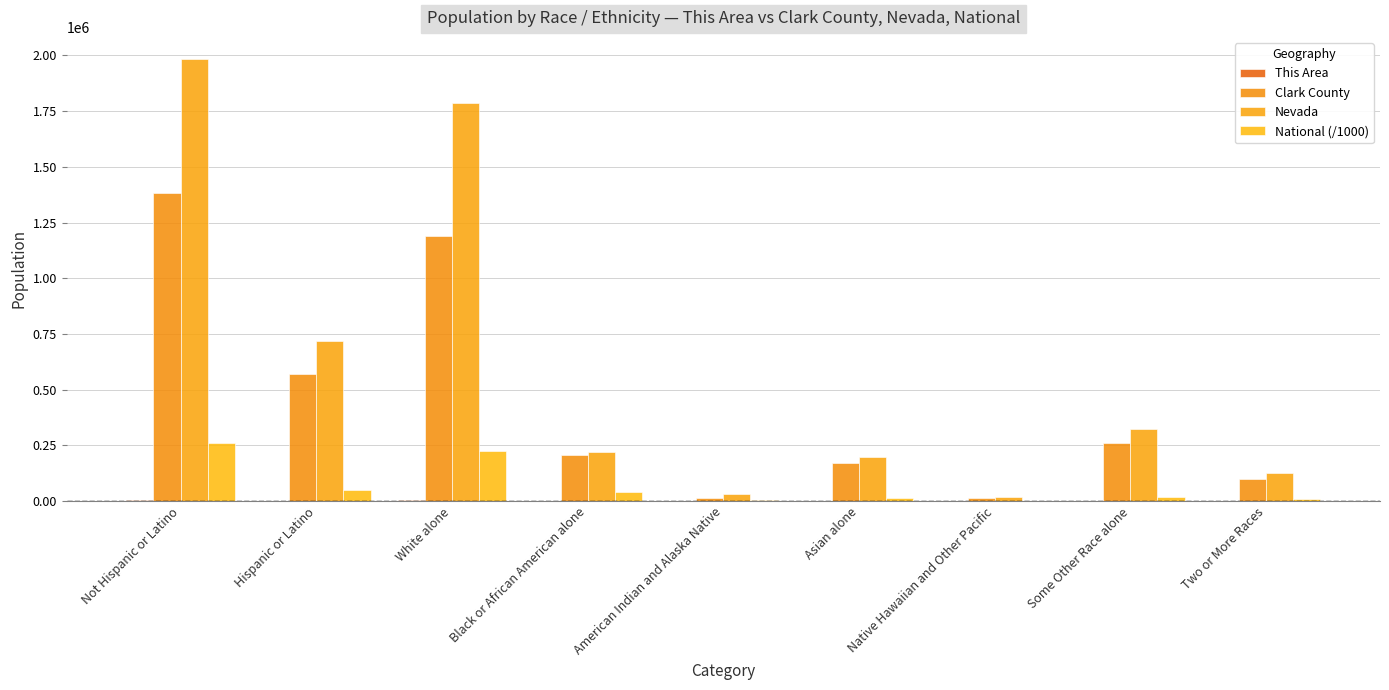

Which series has the largest range (max minus min)?

Nevada